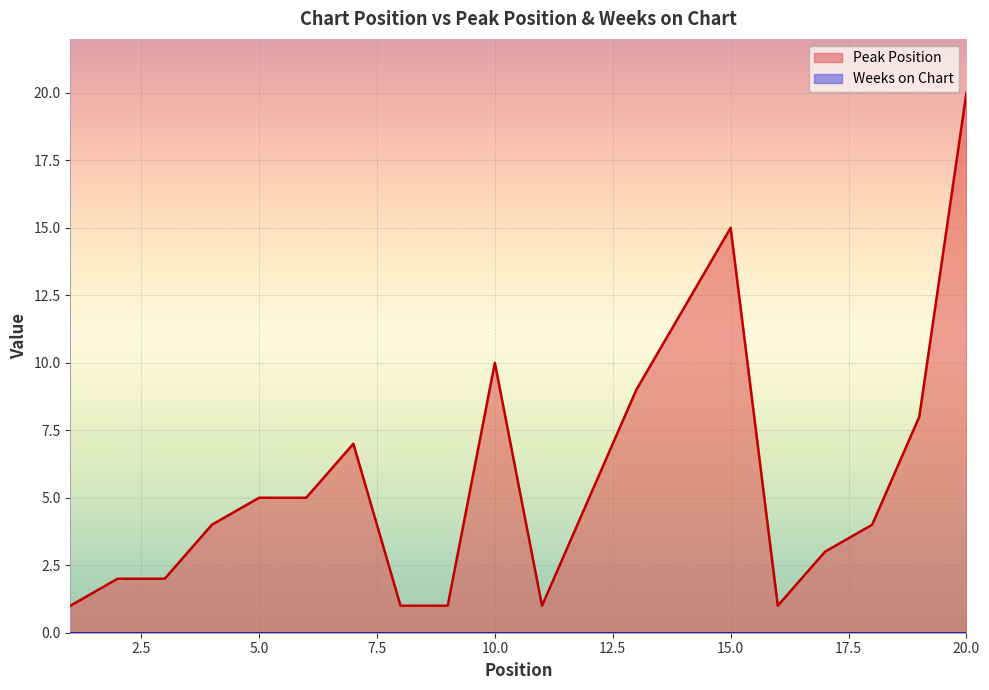

At which category does the data reach its first local valley?

11